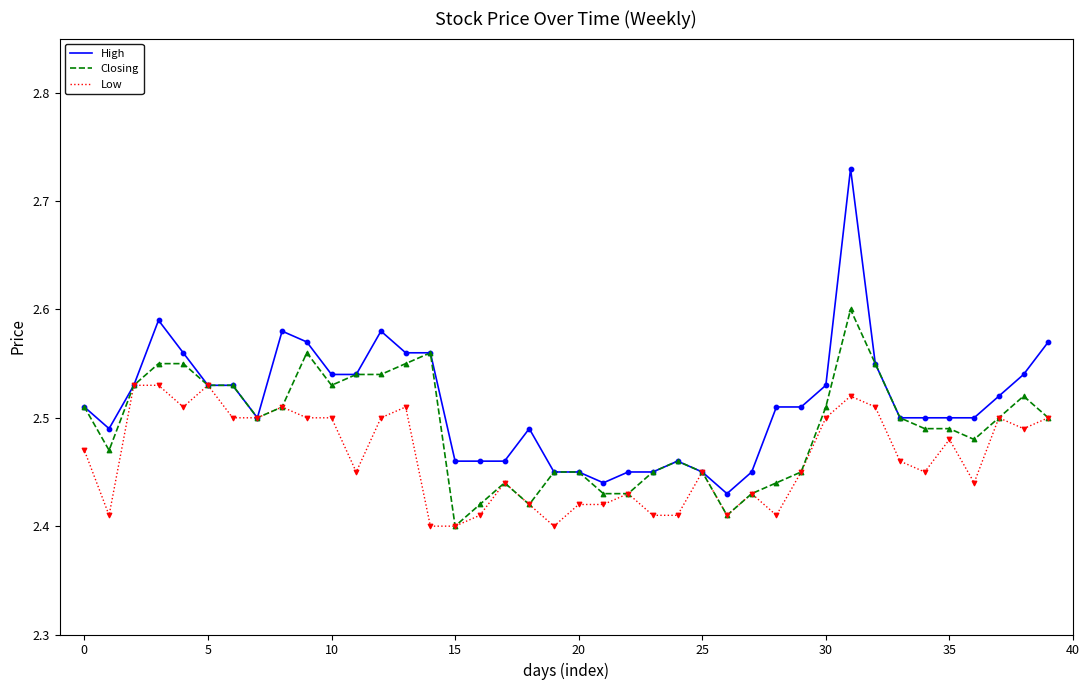

At how many categories does at least one series exceed 2?

40